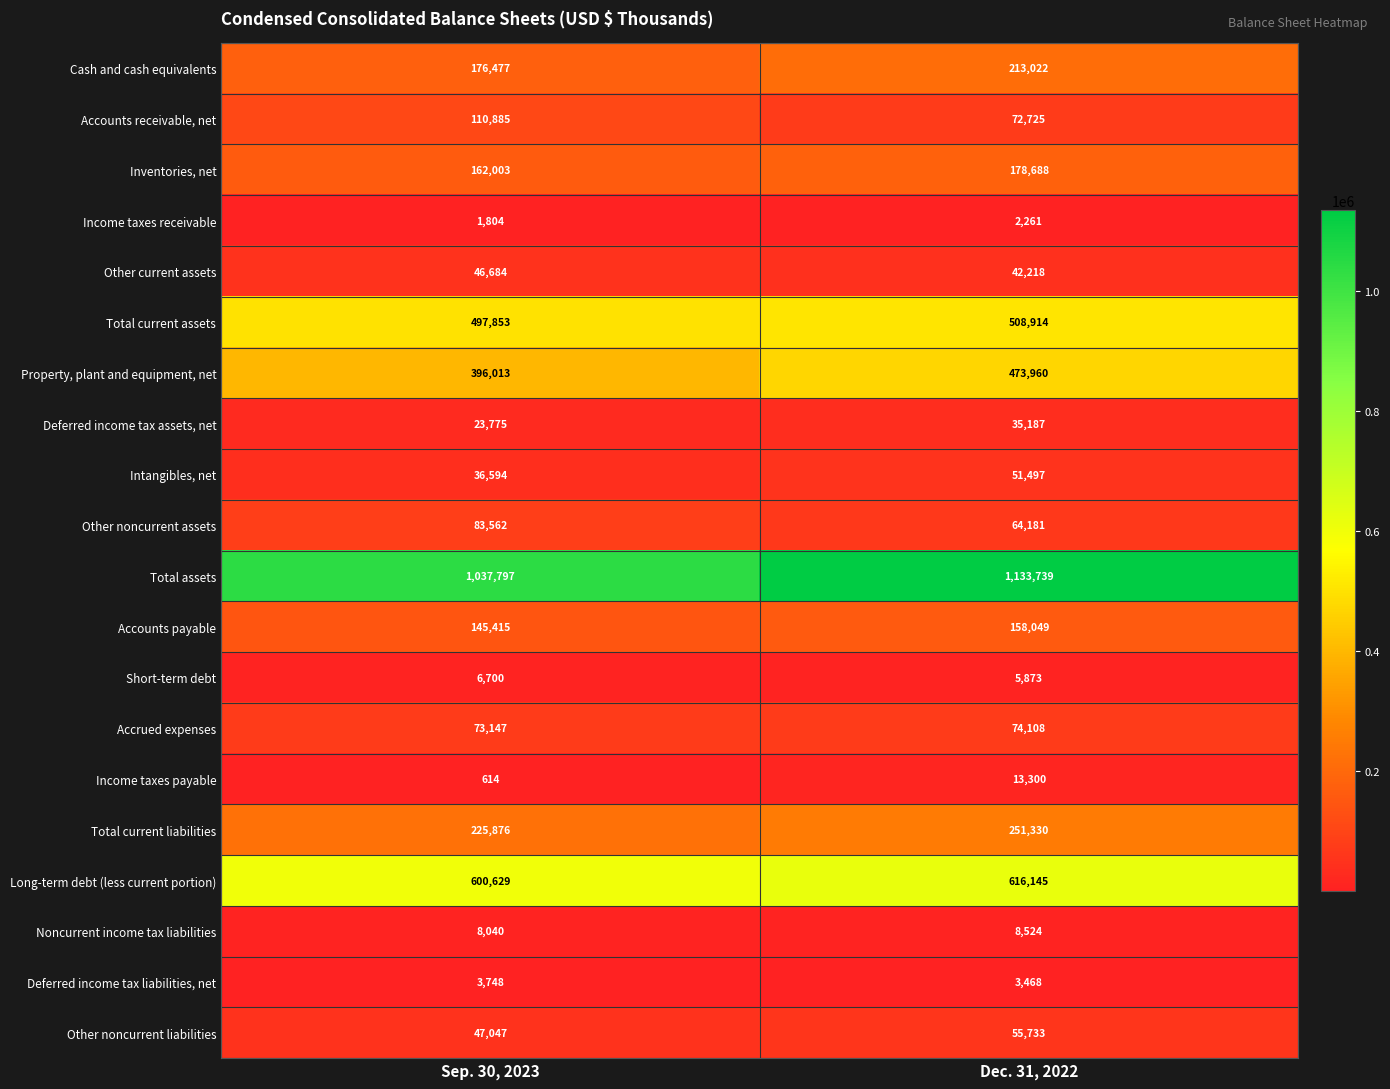

What is the minimum value for Short-term debt?

5873